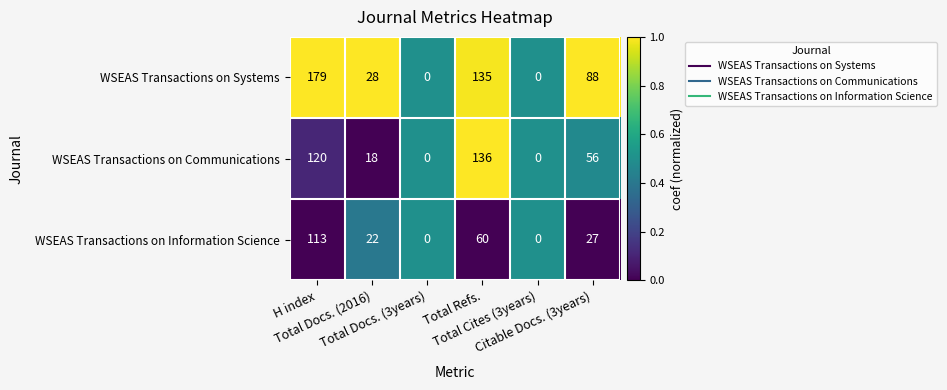

What is the total value across all series at Total Docs. (3years)?

0